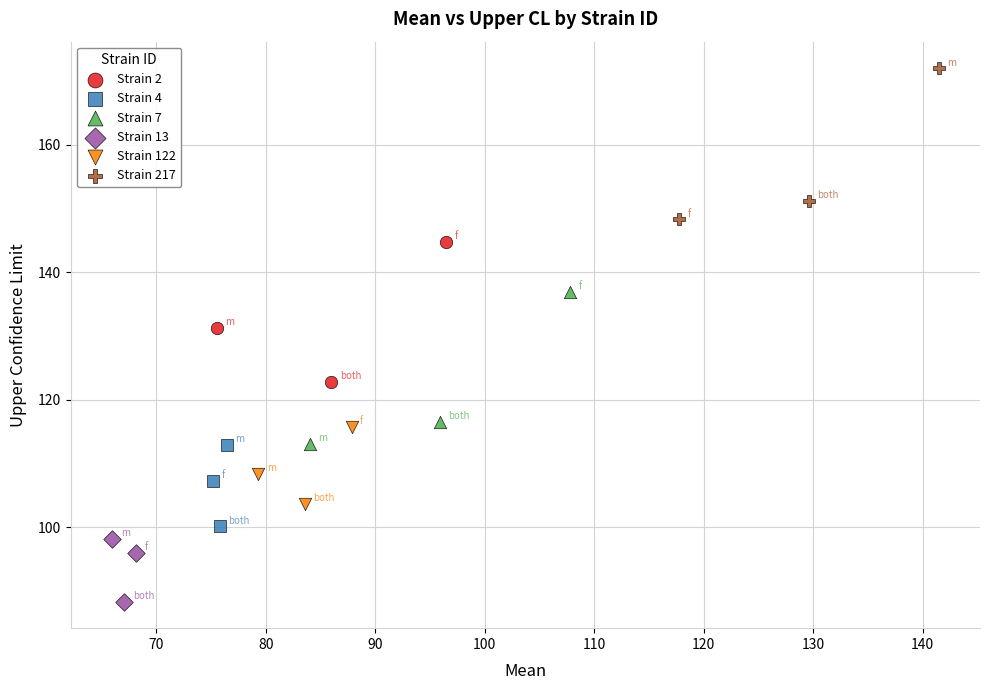

Which series contains the highest Y value?

Strain 217